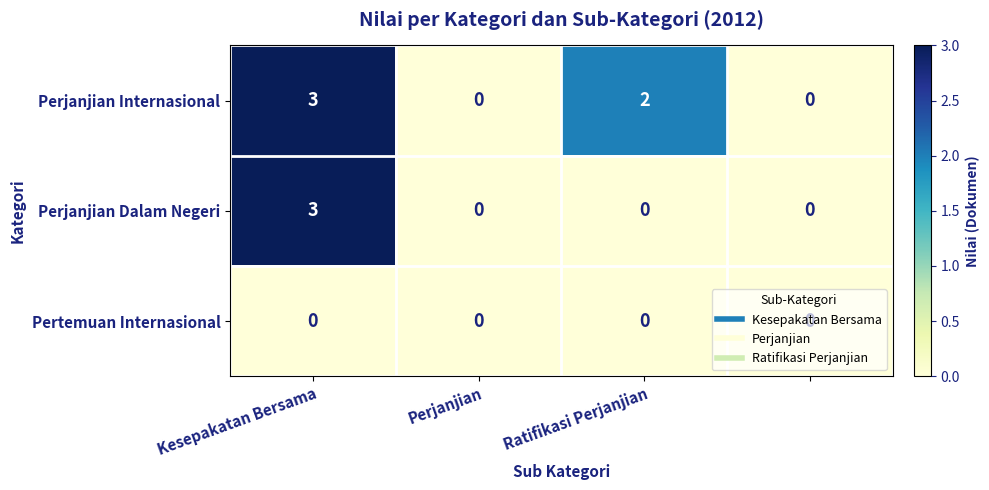

Rank the series by their average value, from highest to lowest.

Perjanjian Internasional, Perjanjian Dalam Negeri, Pertemuan Internasional